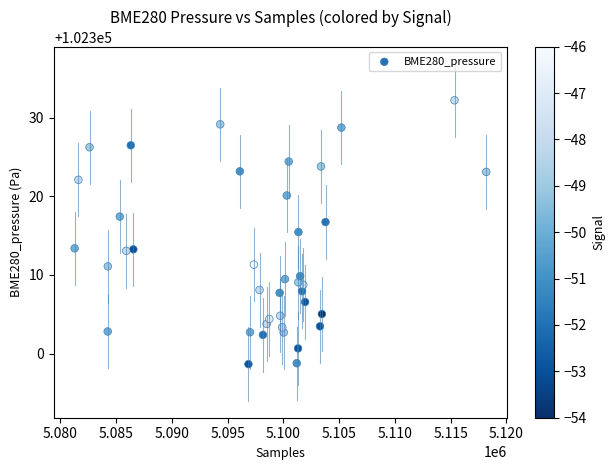

What is the range of Y values (max minus min)?

33.5